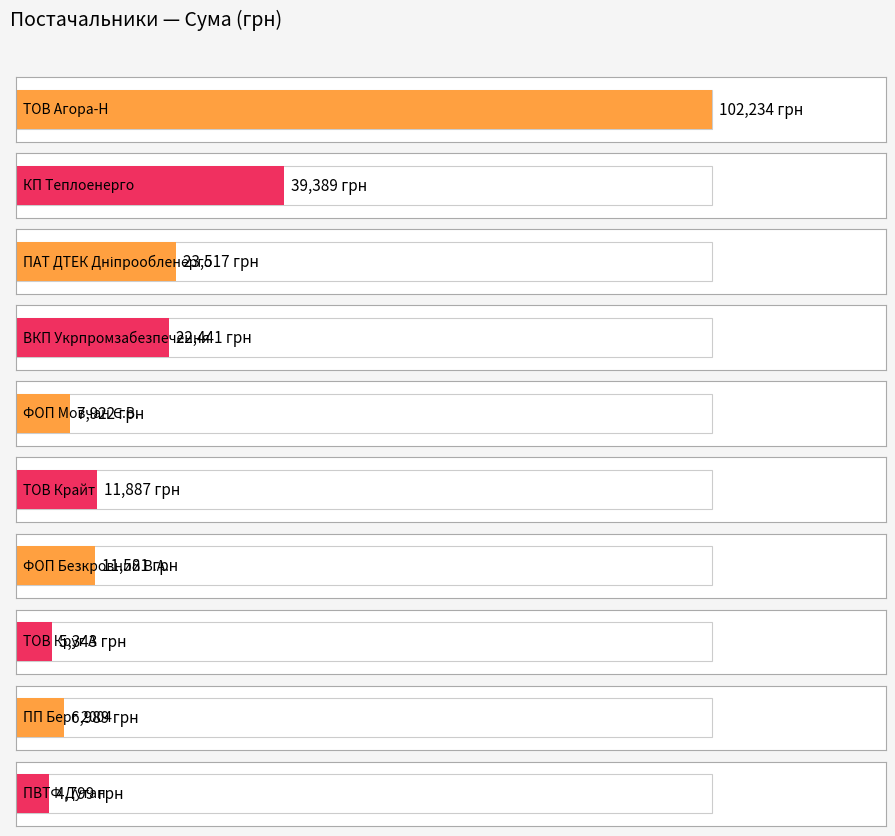

What is the label of the 10th bar from the left?

ПВТФ "Дутан"